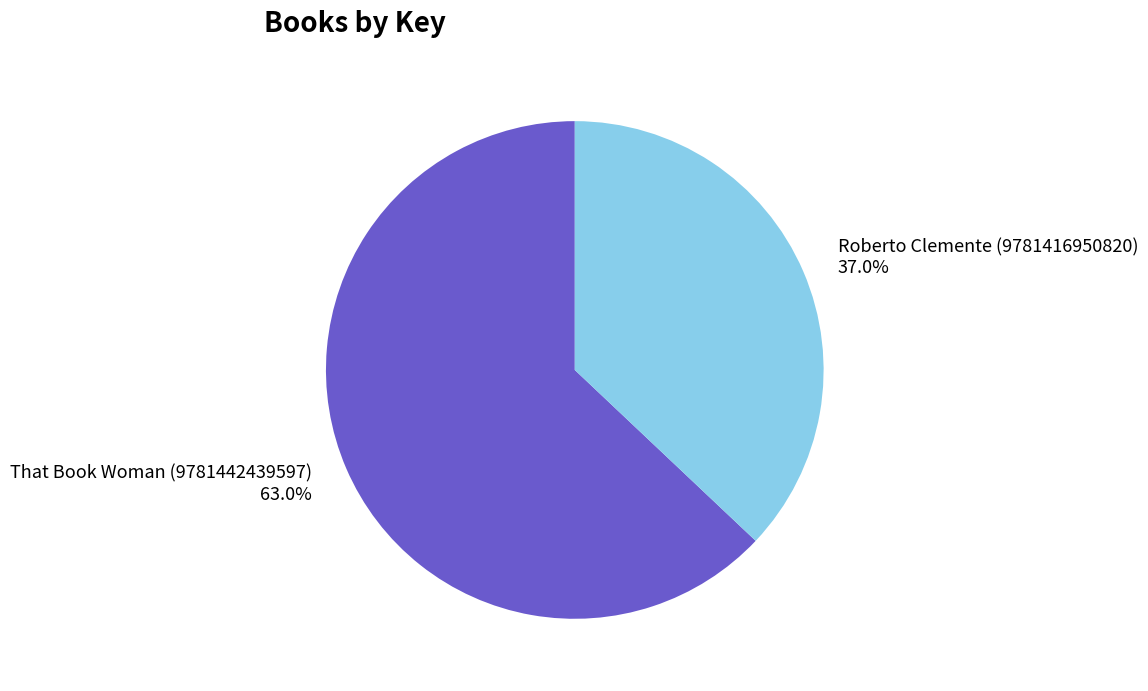

What is the ratio of the value at That Book Woman (9781442439597) to the value at Roberto Clemente (9781416950820)?

1.7